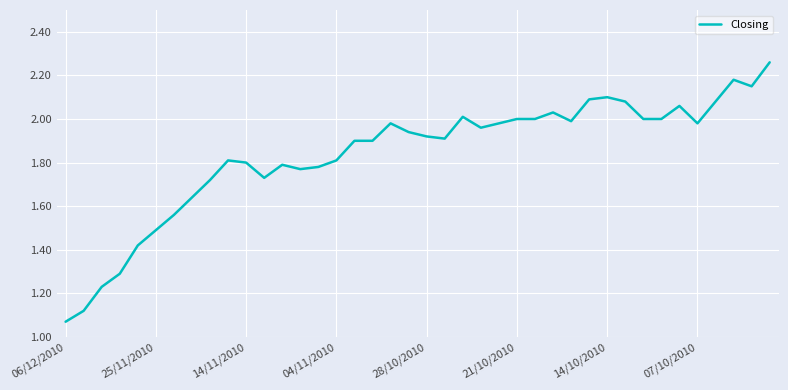

Does the chart display data point markers on the line(s)?

No